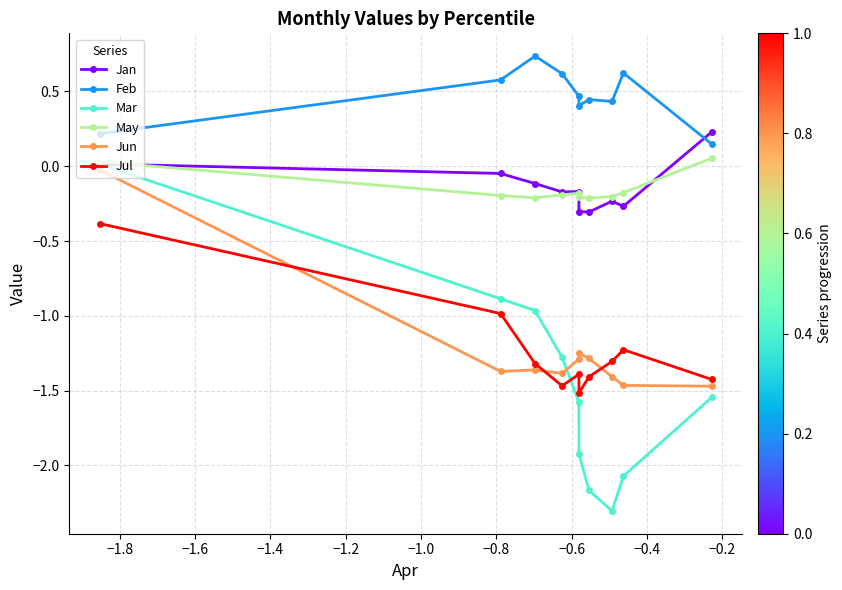

True or false: Mar has more than 1 points higher than both neighbors.

False